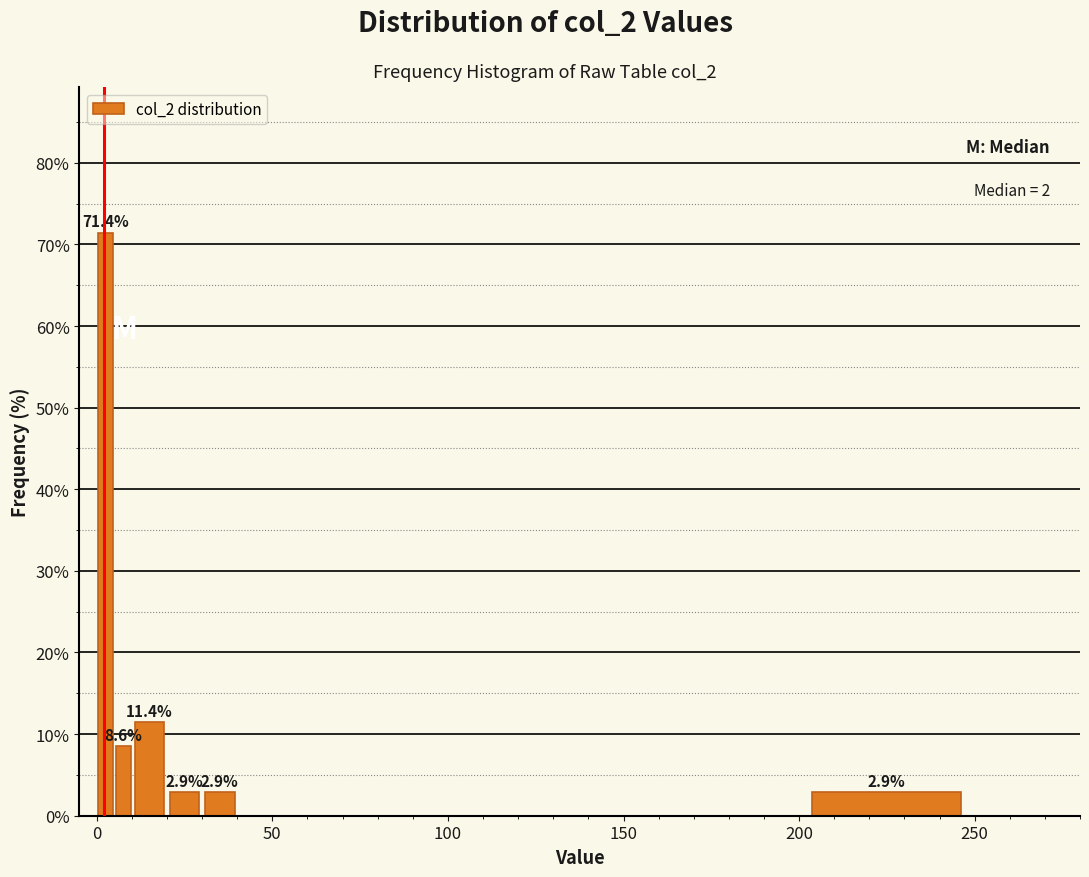

Around what value on the x-axis is the tallest bar? Give the approximate position of its centre, as read against the axis.

5